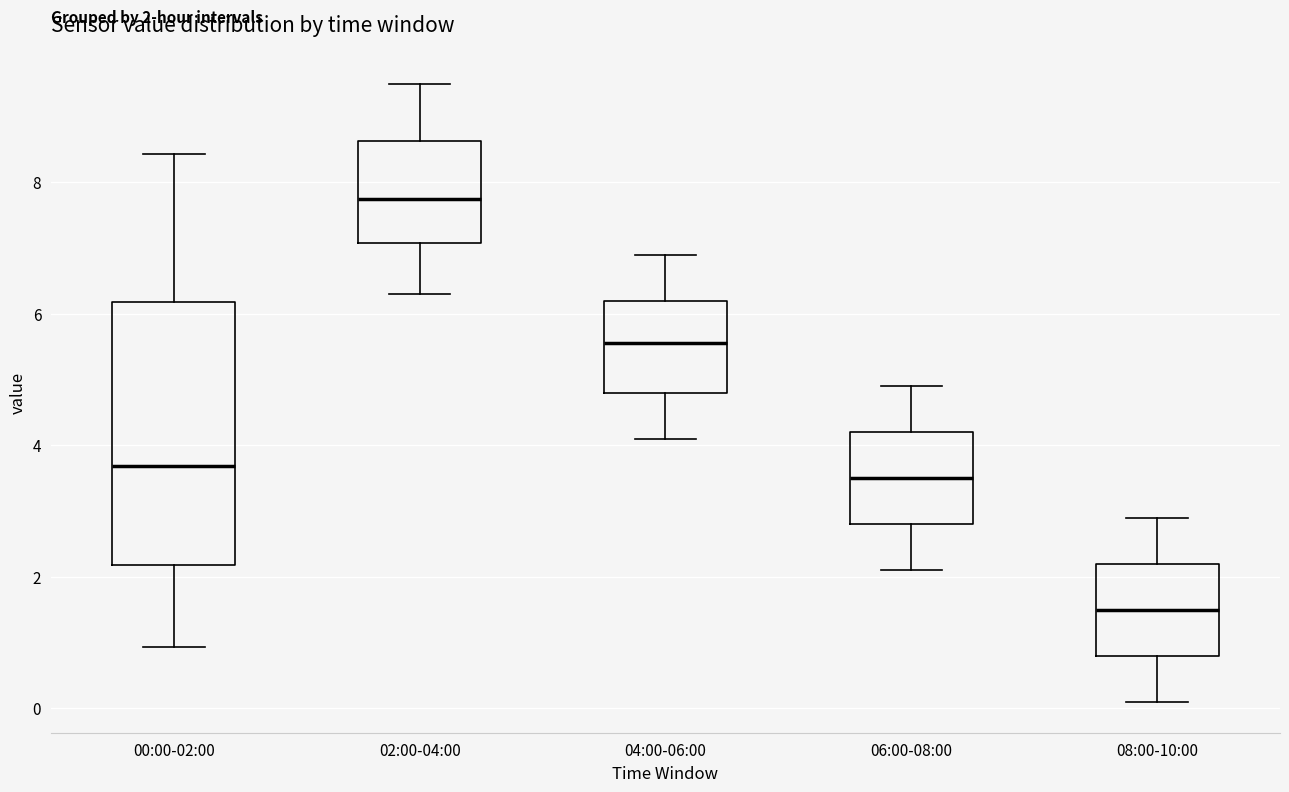

Which box is the tallest, from its lower edge to its upper edge?

00:00-02:00